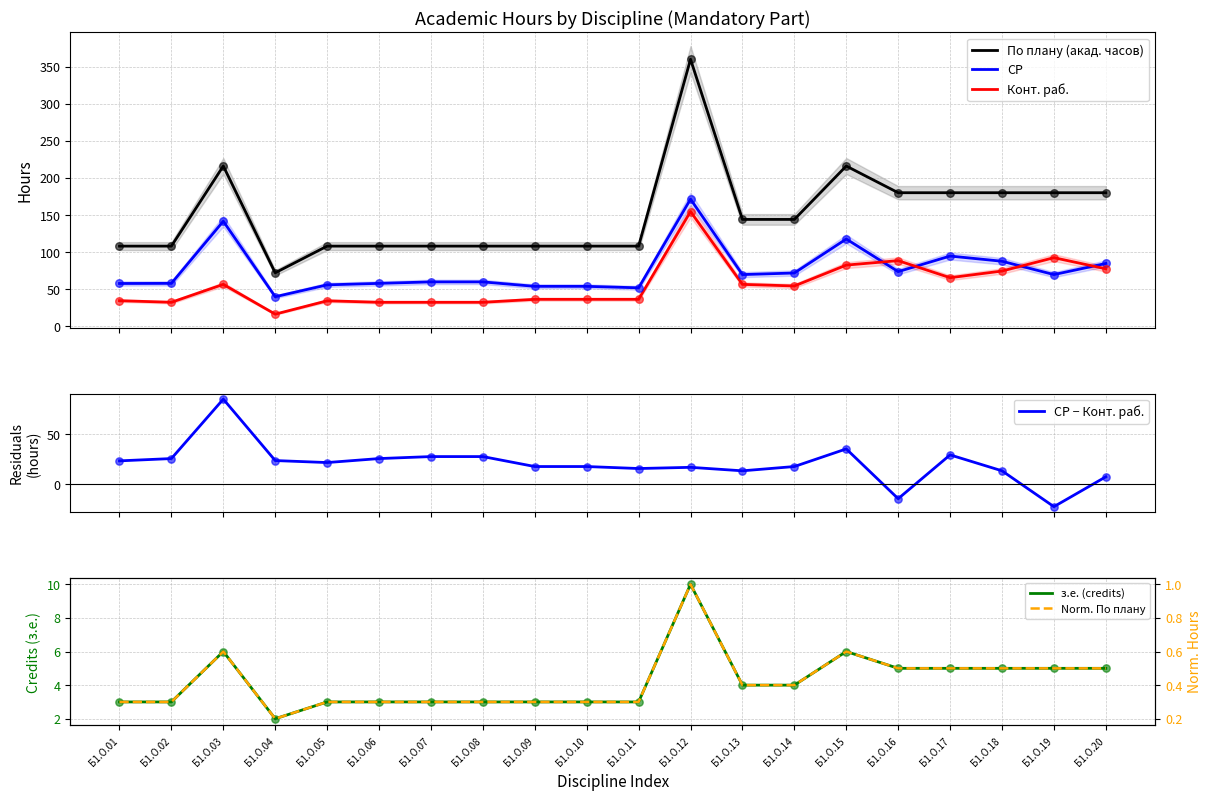

Which series has the largest Y range (max minus min)?

По плану (акад. часов)